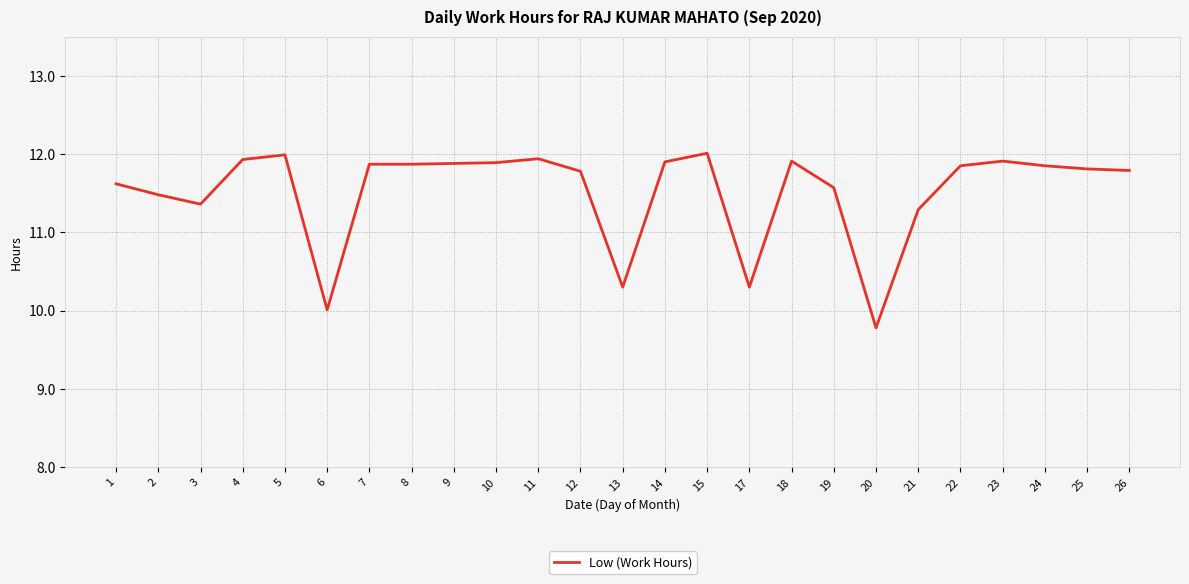

At which category does the data reach its first local peak?

5